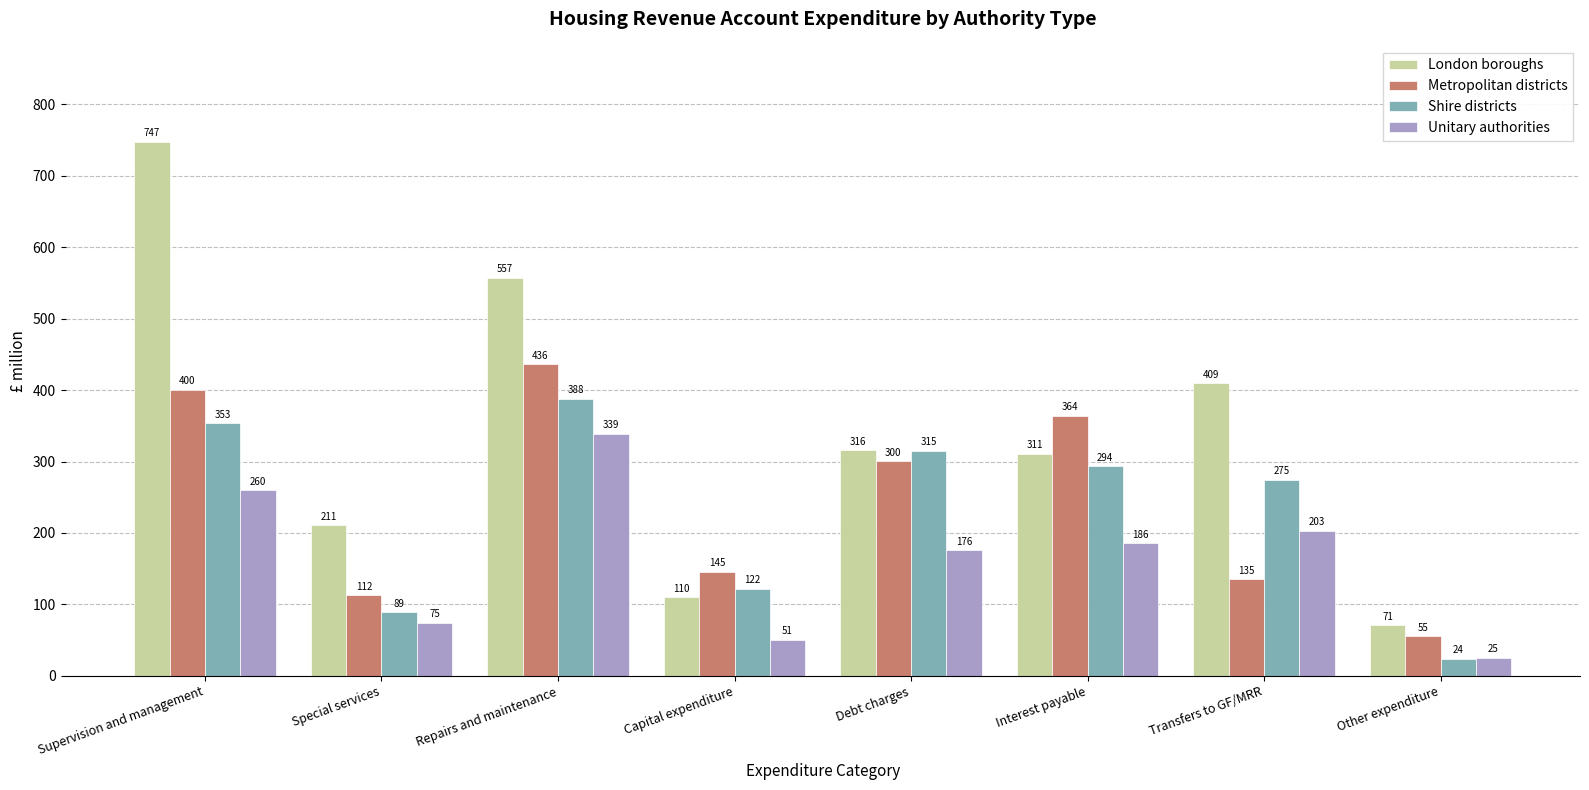

Are the bars grouped side by side (vs. stacked)?

Yes